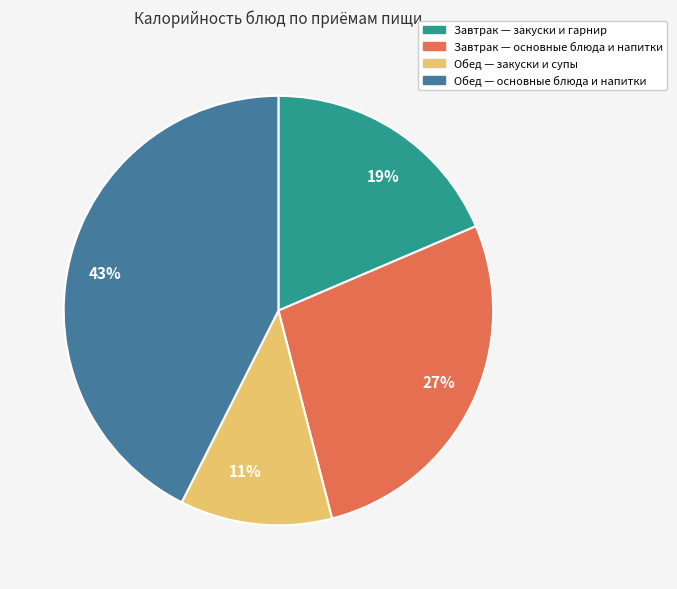

Which has a higher value, 43% or 19%?

43%